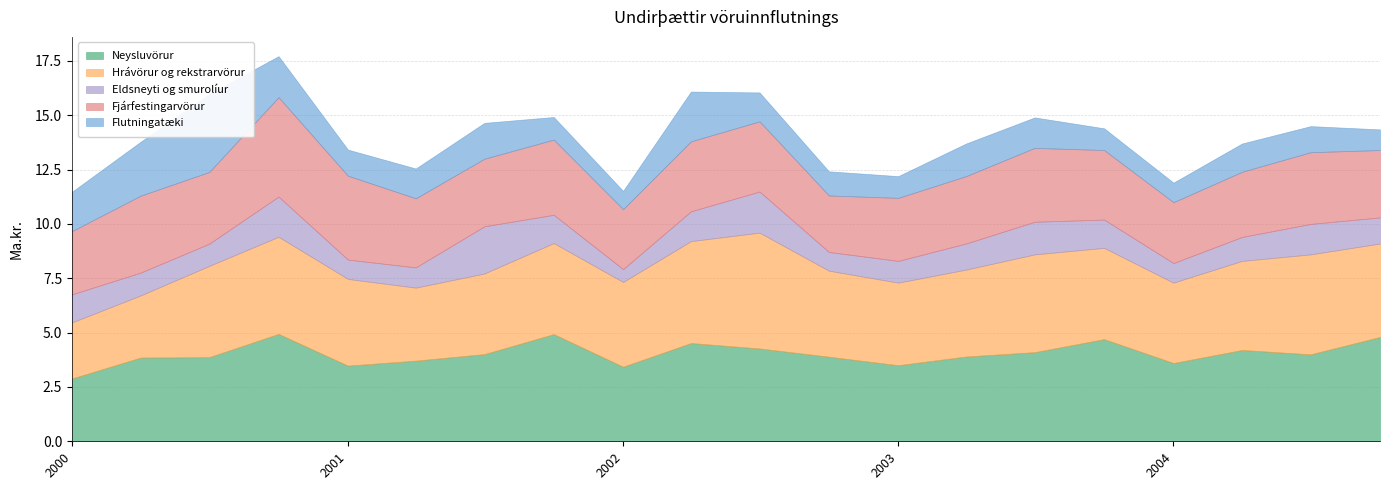

How many lines are shown in the chart?

5